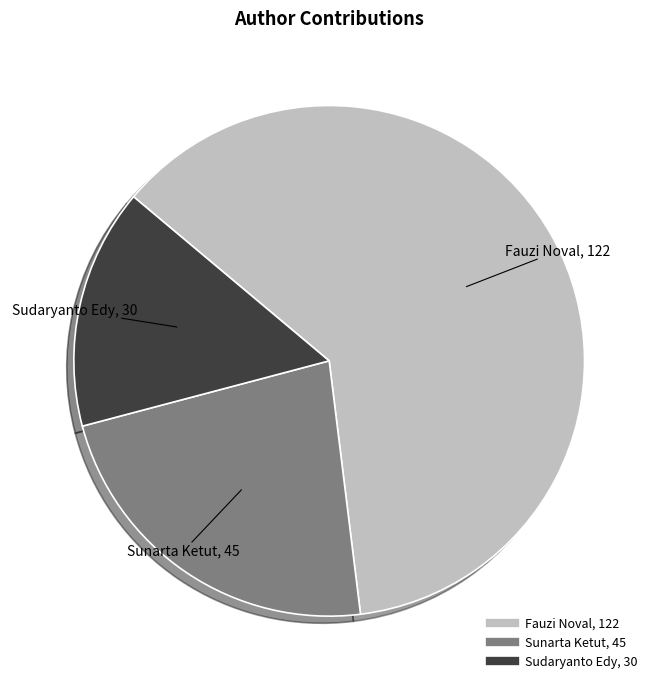

True or false: Sudaryanto Edy accounts for 15% of the total.

True